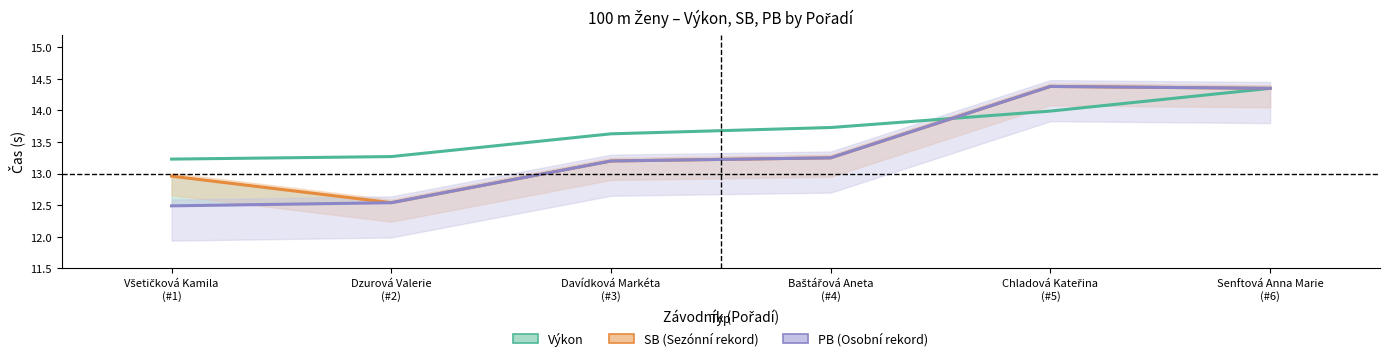

What value does the SB series have at Všetičková Kamila
(#1)?

13.0